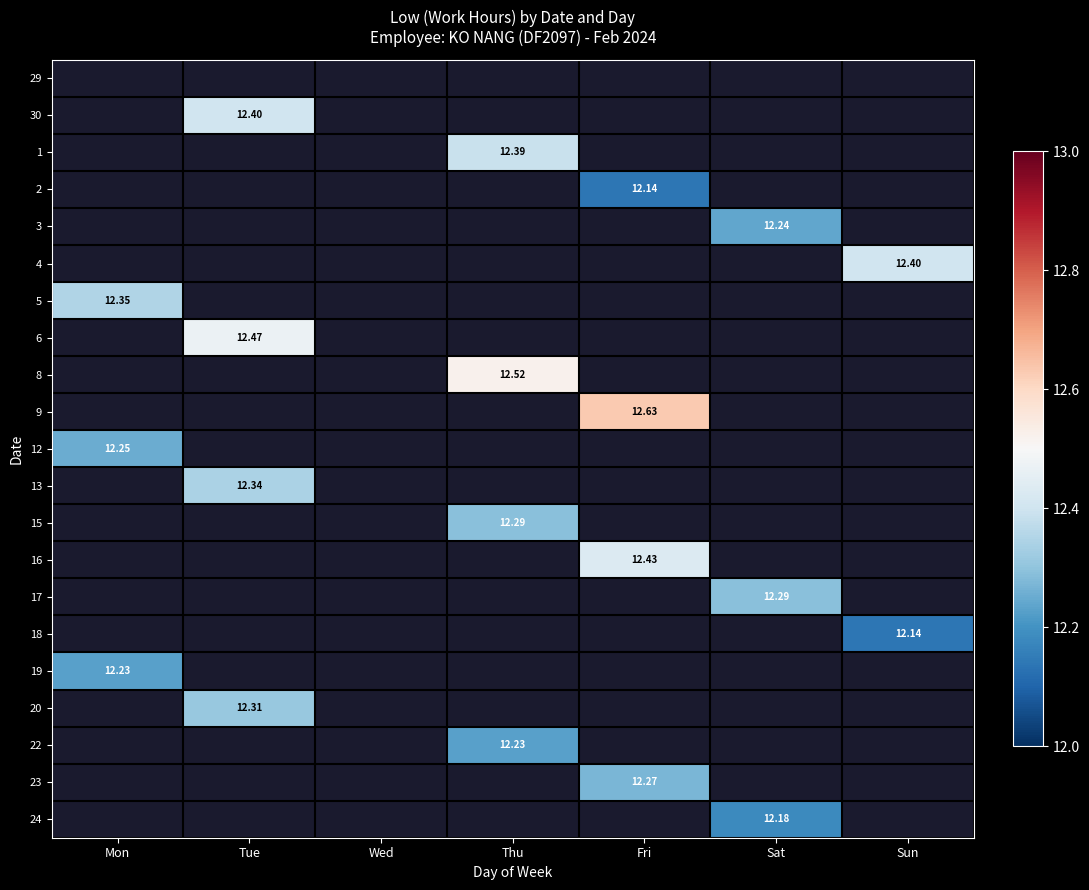

Where is 12 nearest to the value 12?

Mon